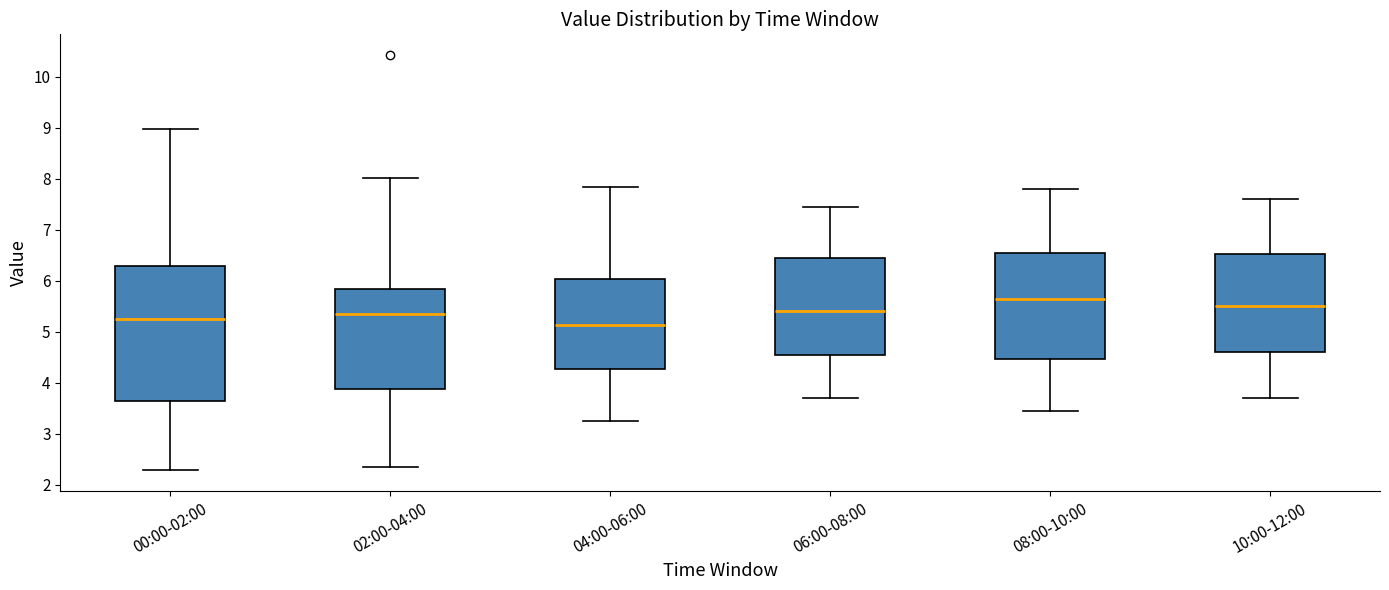

Which box is the tallest, from its lower edge to its upper edge?

00:00-02:00